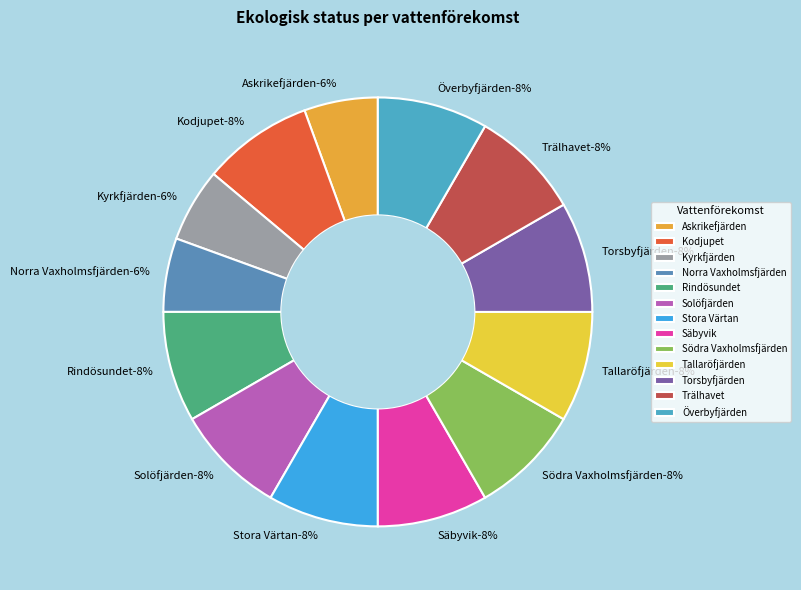

Count the number of slices in the pie.

13